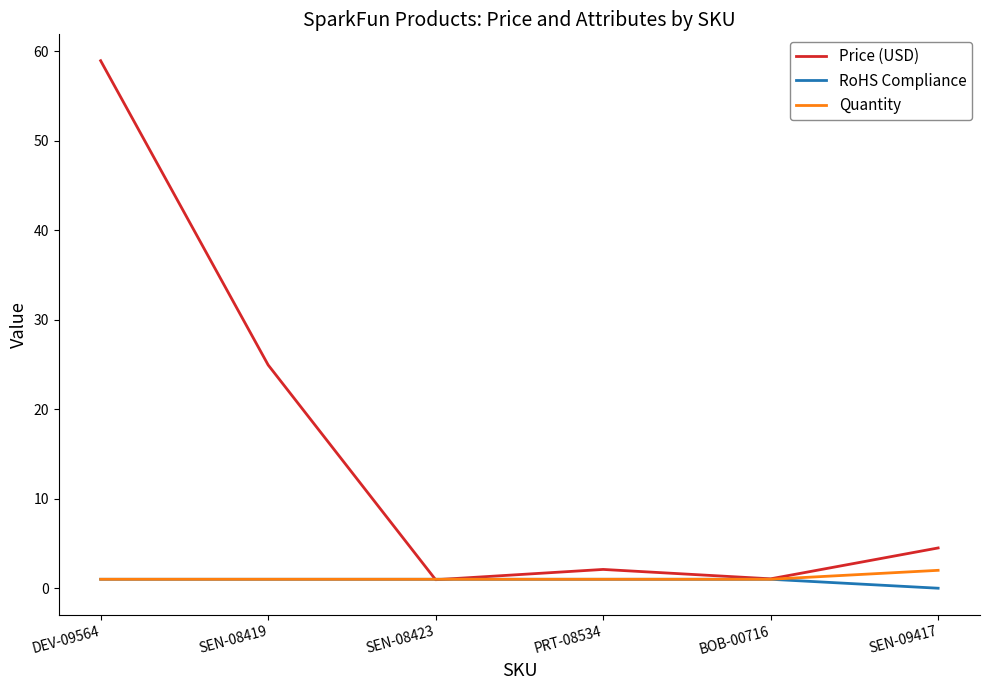

Is it true that Quantity equals 1.0 at SEN-08423?

True